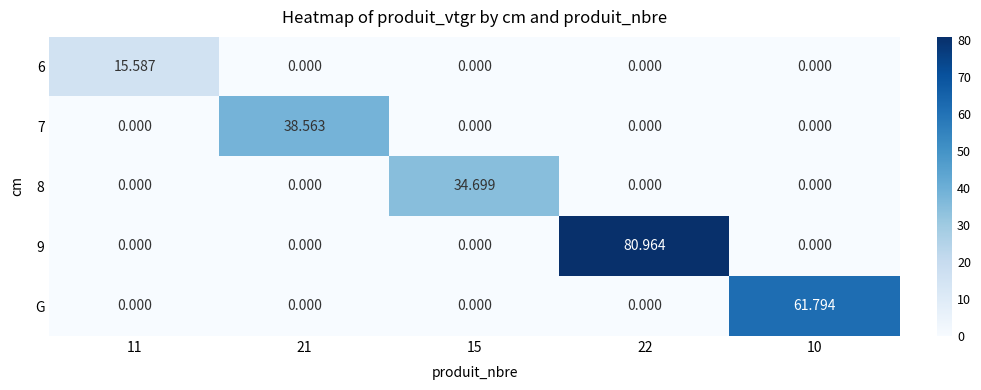

Rank the series by their maximum value, from lowest to highest.

6, 8, 7, G, 9